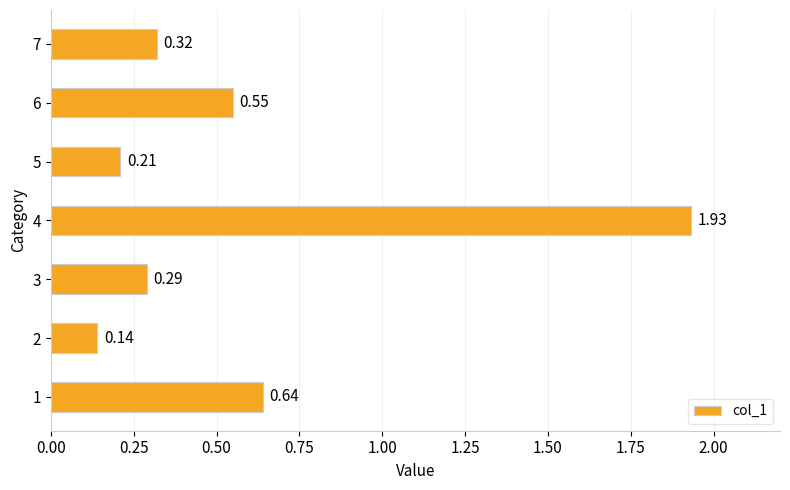

Which has a higher value, 1 or 4?

4